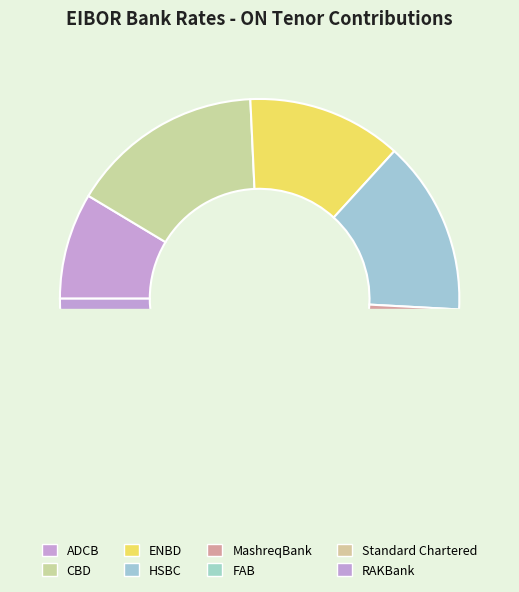

How much of the chart is everything except ADCB?

91.4%